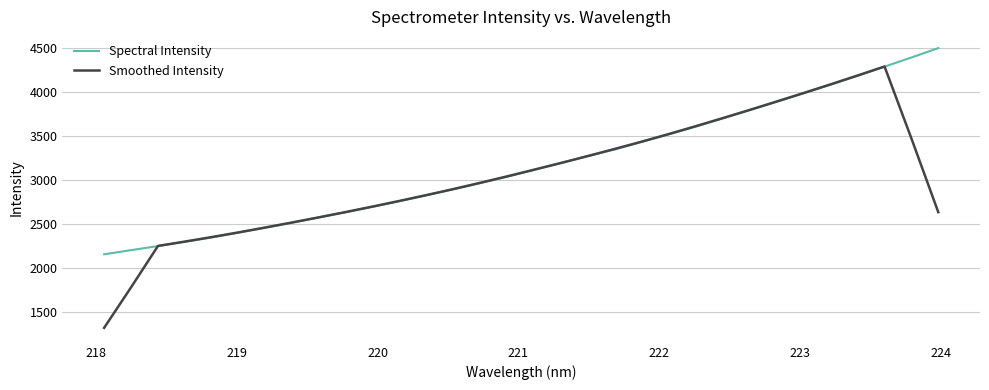

Which series has the widest spread of values?

Smoothed Intensity